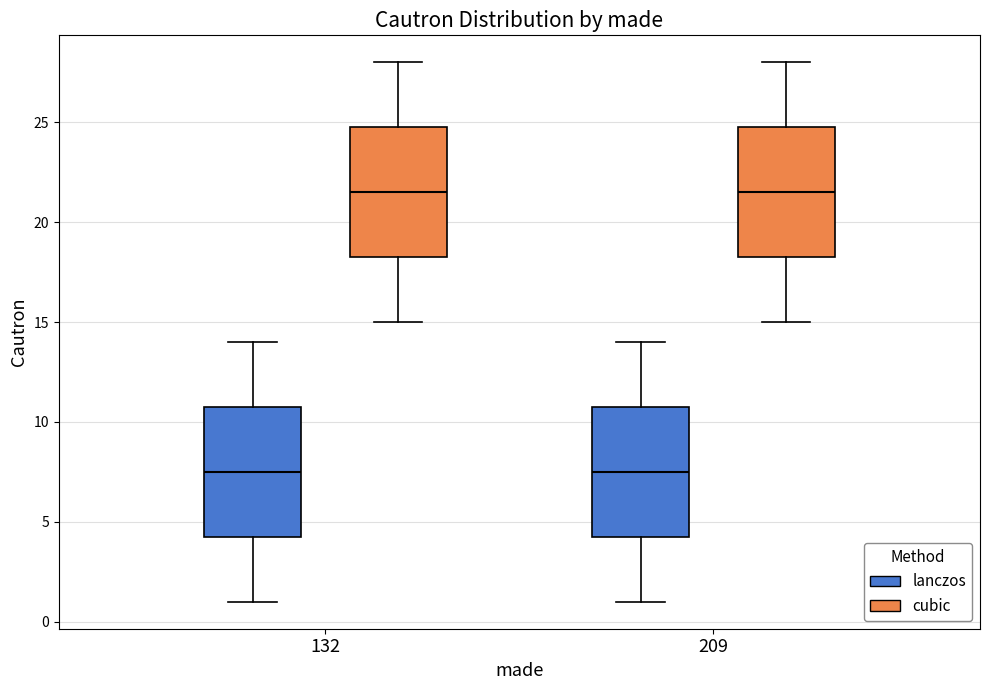

Where does the upper whisker of the box for 132 (cubic) end on the y-axis? The values are not printed on the chart, so give them approximately, as read against the axis.

28.0